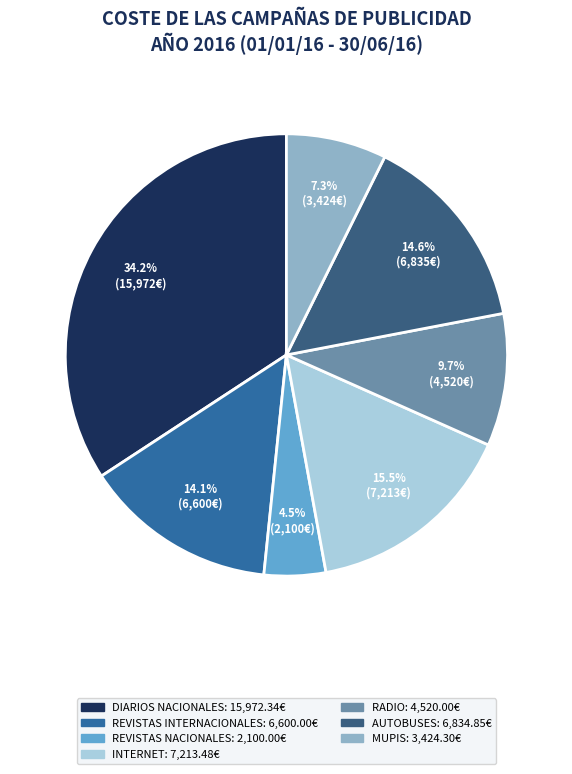

Is there a majority slice in this chart?

No